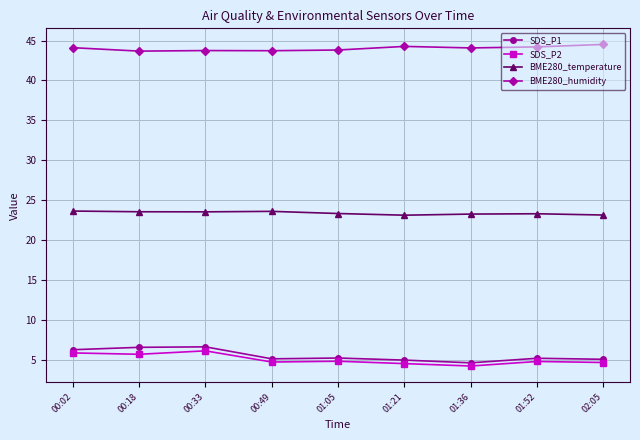

What is the label of the 9th point from the right?

00:02